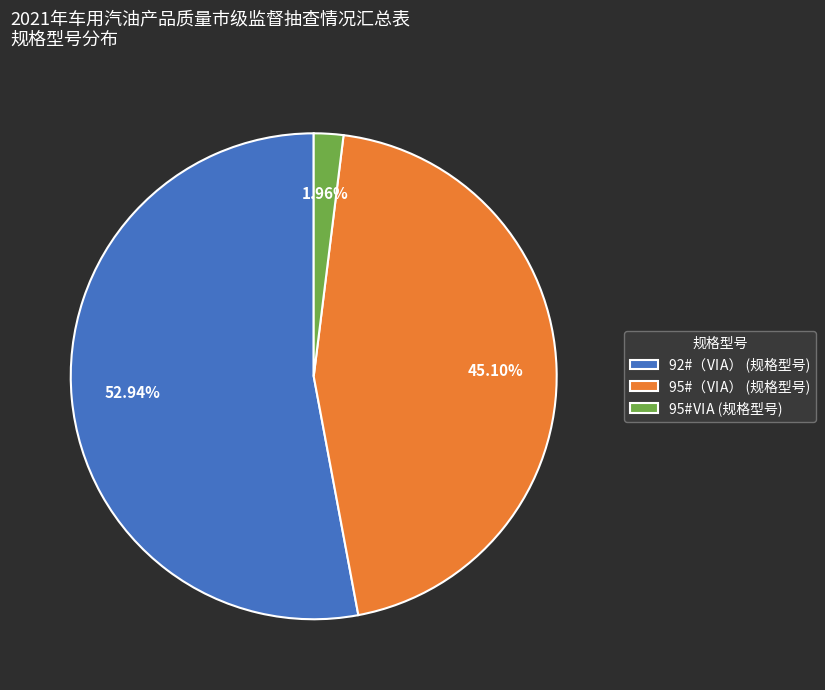

Which slice is the largest?

92#（ⅥA）